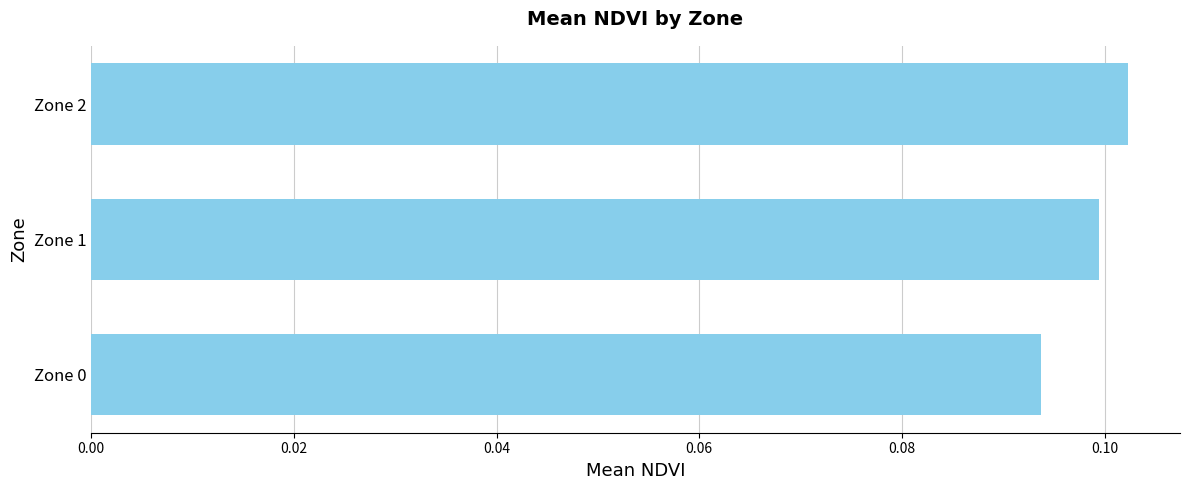

Rank the categories by value from lowest to highest.

Zone 0, Zone 1, Zone 2